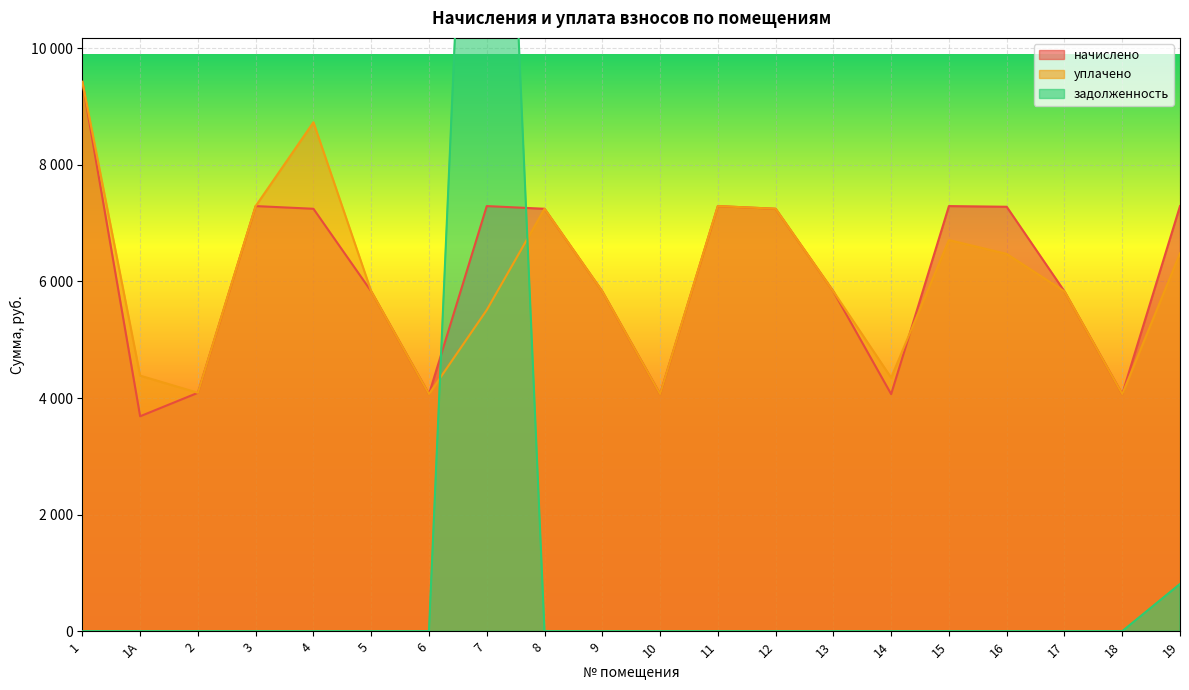

What is the average value of the начислено series?

6113.1